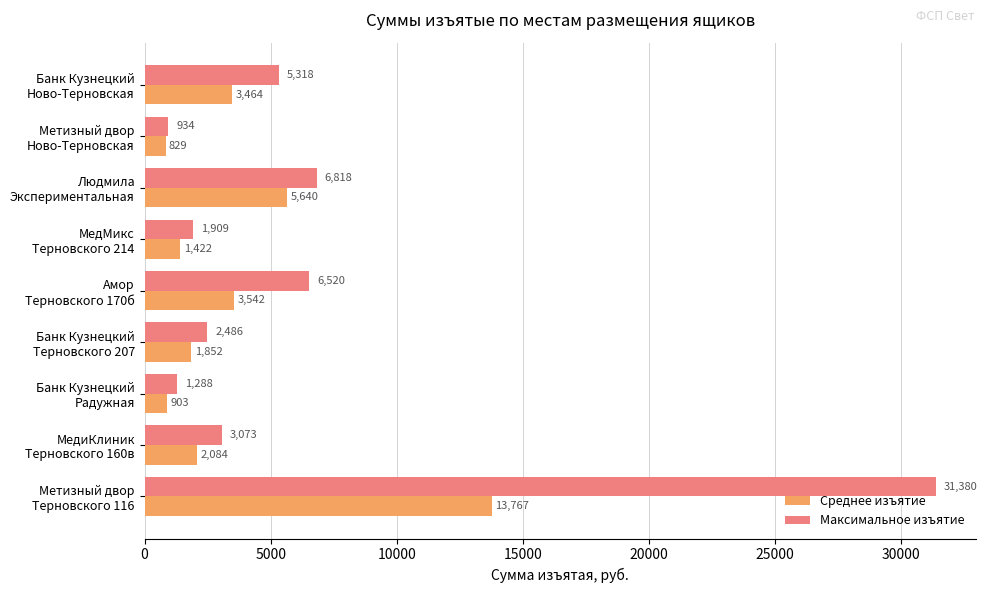

What is the smallest value displayed?

828.7